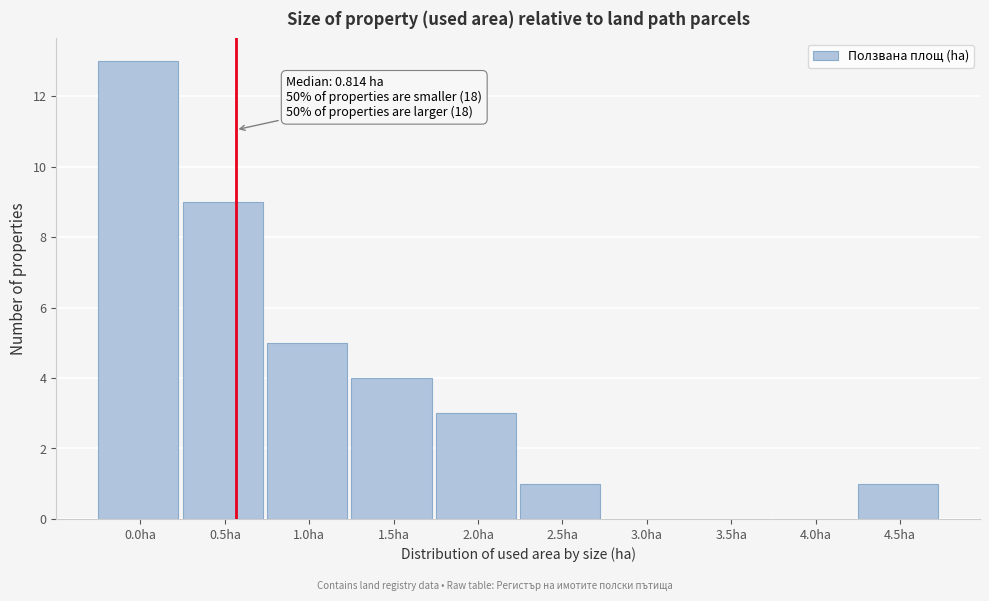

Reading right to left, what are all the values shown in this chart?

4.5ha=1	4.0ha=0	3.5ha=0	3.0ha=0	2.5ha=1	2.0ha=3	1.5ha=4	1.0ha=5	0.5ha=9	0.0ha=13